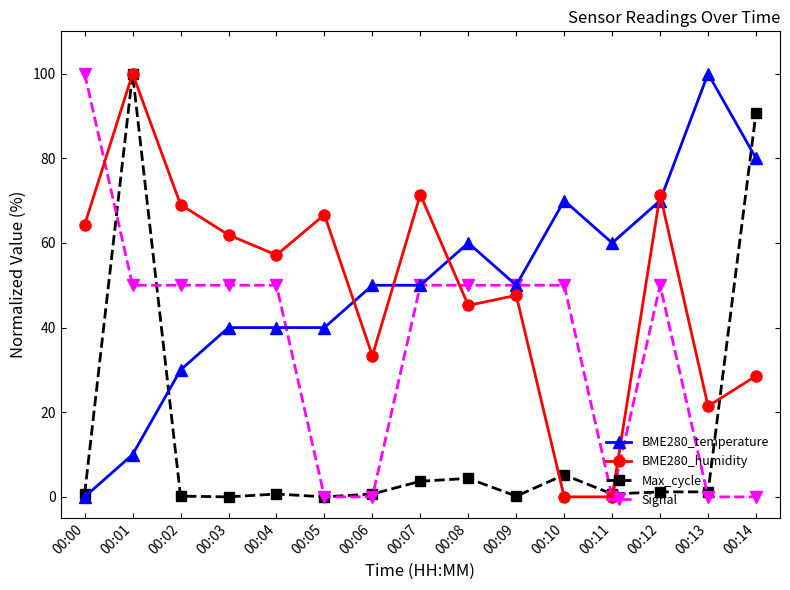

Which series changed the most between 00:08 and 00:13?

Signal